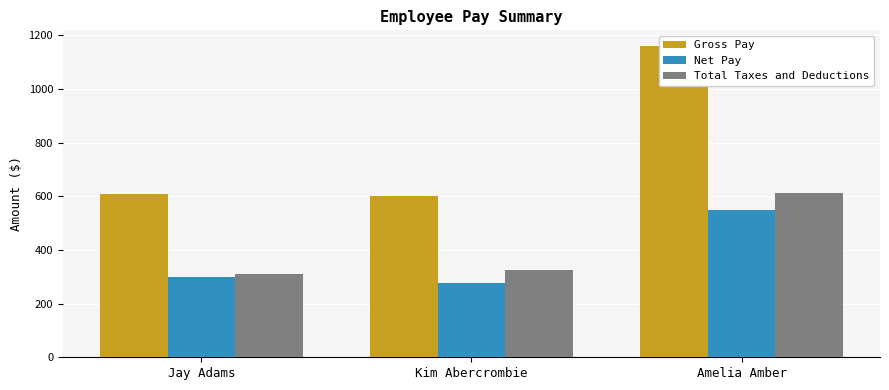

What position from the left is Amelia Amber?

3